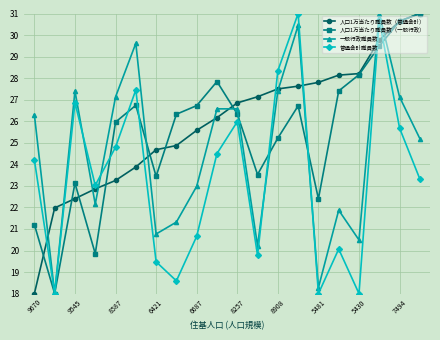

How many data points does each series have?

20